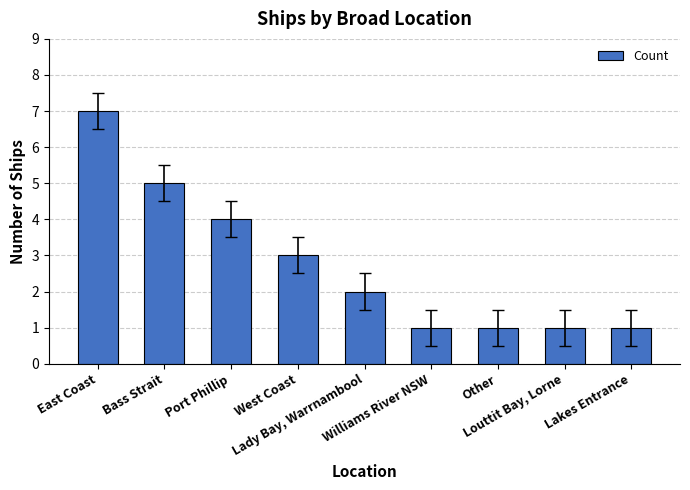

Which label corresponds to the largest value in the chart?

East Coast